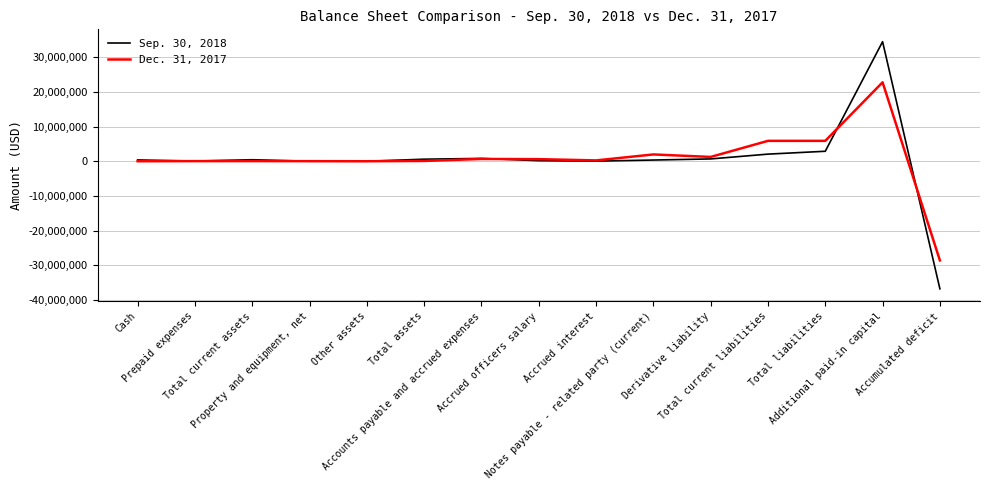

Which series has the widest spread of values?

Sep. 30, 2018